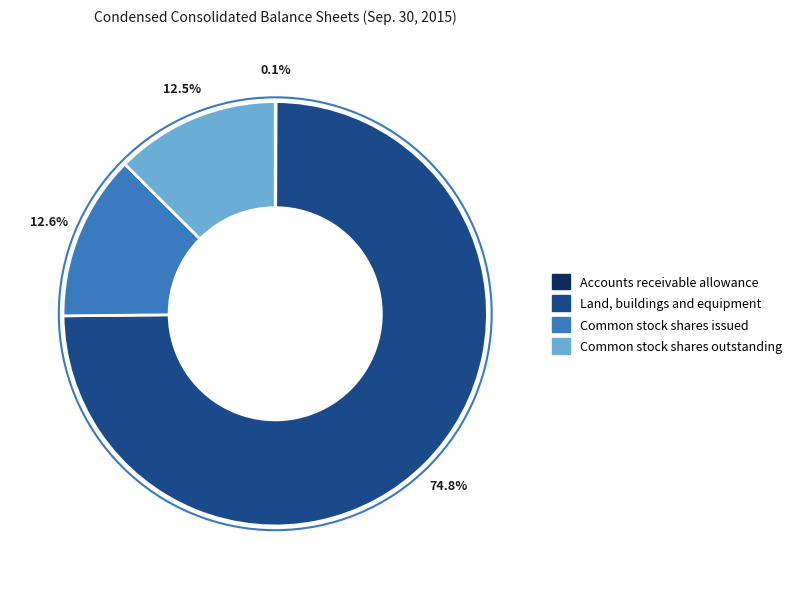

Is Land, buildings and equipment the majority of the pie?

Yes